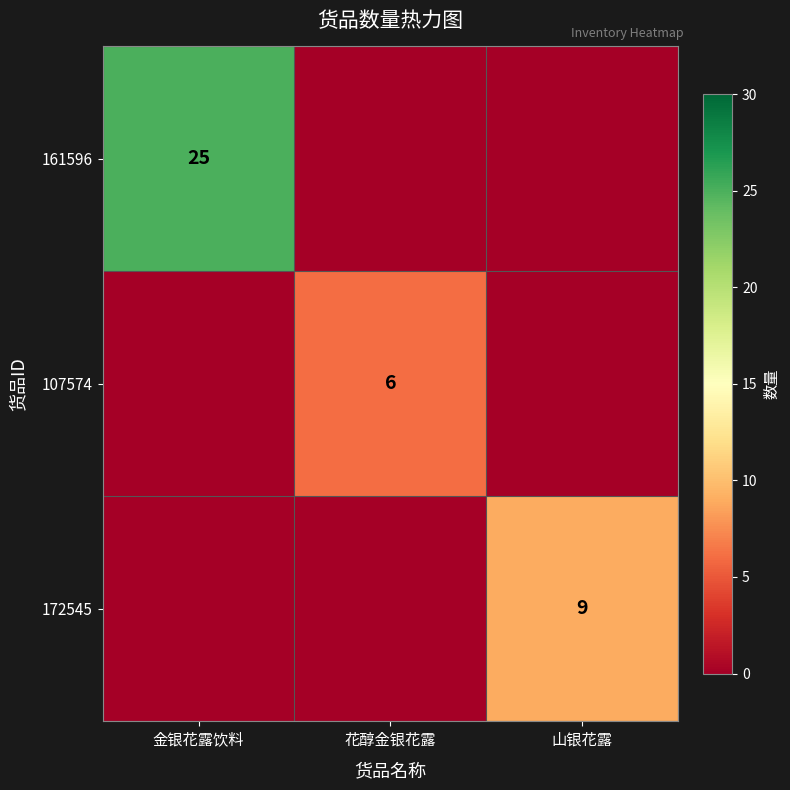

The value of 161596 at 金银花露饮料 is 25. True or false?

True